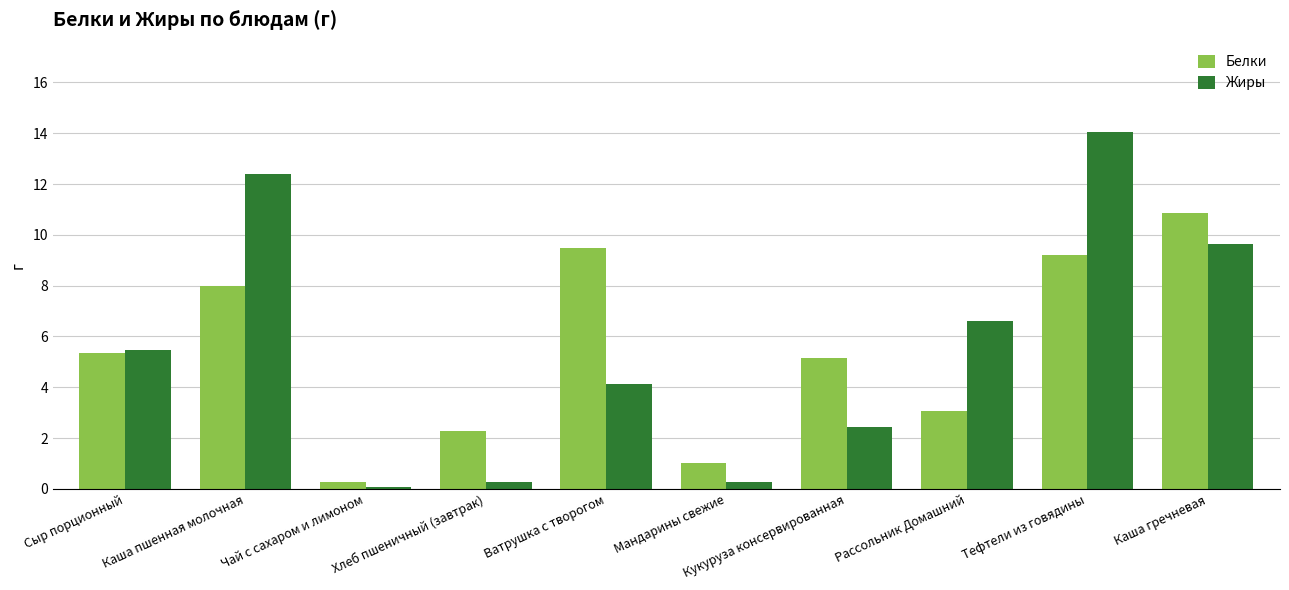

True or false: Белки has a value of 1.9 at Рассольник Домашний.

False